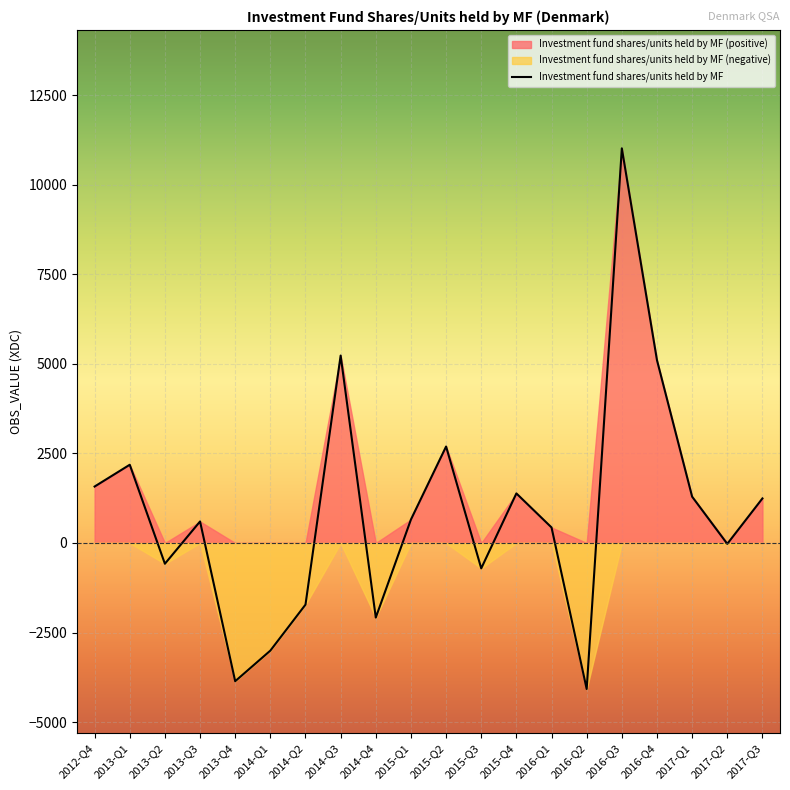

Reading right to left, what are all the values shown in this chart?

1243	-25	1292	5101	11013	-4075	433	1383	-709	2692	655	-2082	5230	-1721	-3004	-3858	600	-580	2183	1575